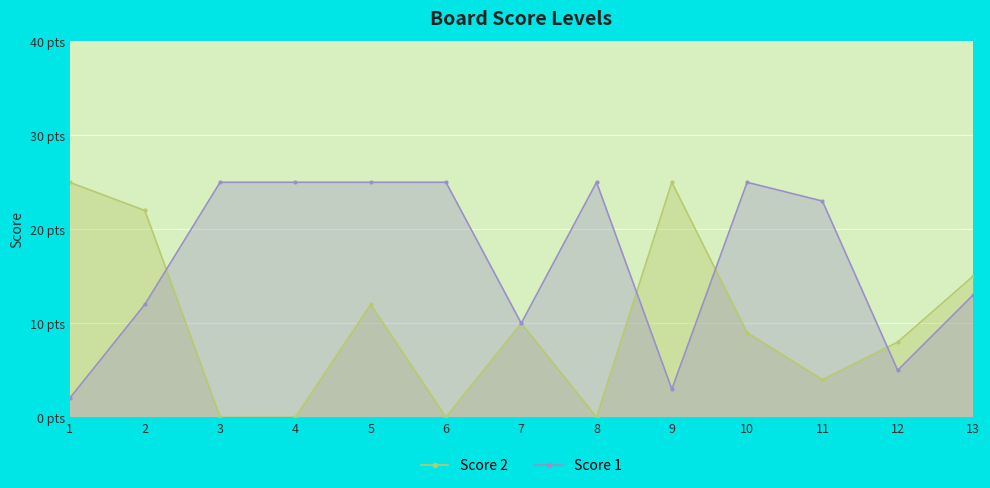

Is the value of Score 2 at 5 greater than the value of Score 1 at 5?

No